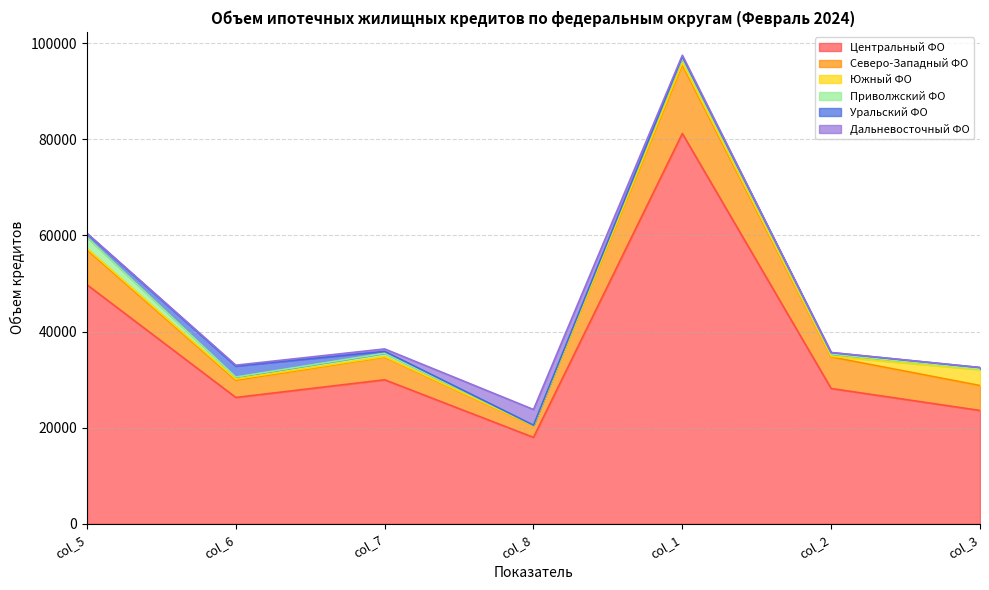

Rank the series by their maximum value, from lowest to highest.

Уральский ФО, Приволжский ФО, Дальневосточный ФО, Южный ФО, Северо-Западный ФО, Центральный ФО